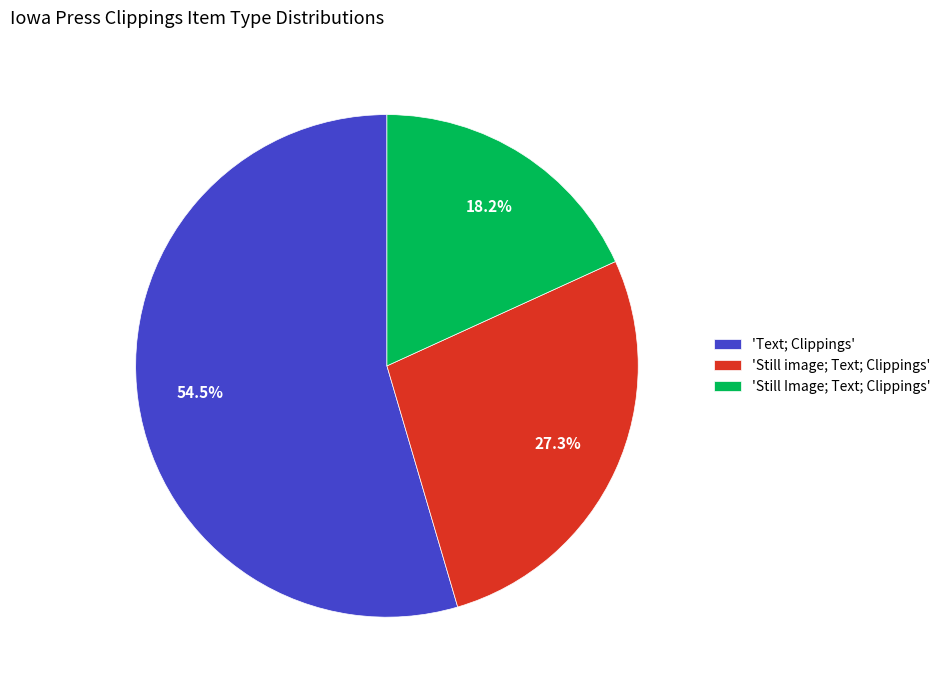

Rank the categories by value from lowest to highest.

'Still Image; Text; Clippings', 'Still image; Text; Clippings', 'Text; Clippings'